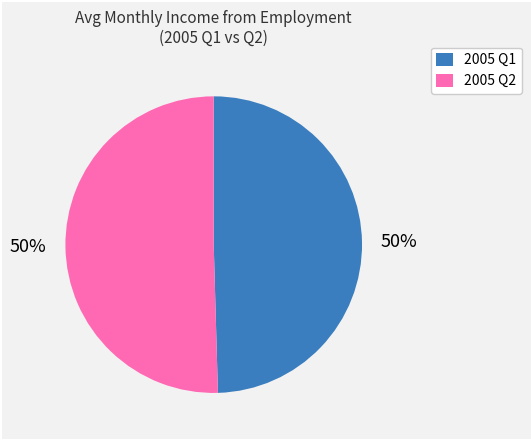

What percentage is the 2005 Q1 slice, to the nearest percent?

50%